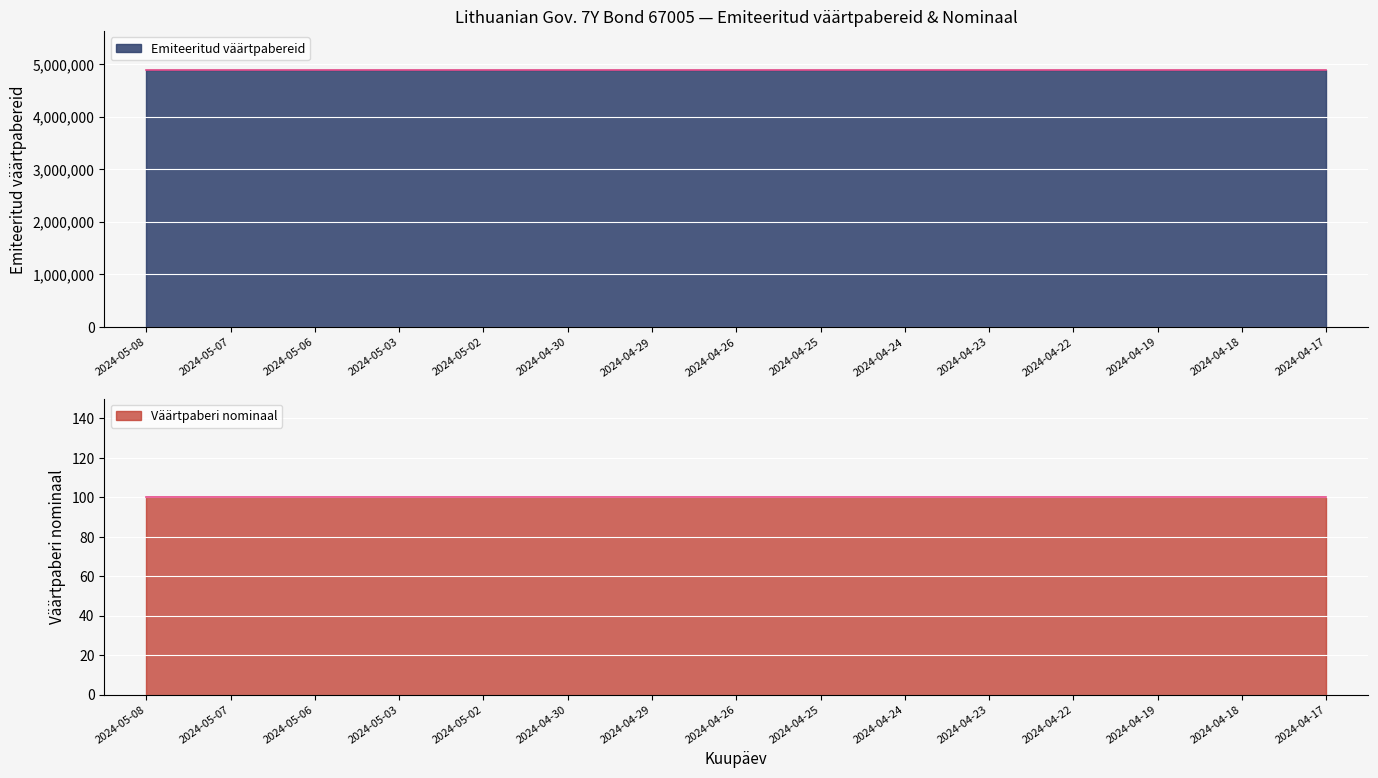

Which has a higher value, 2024-05-07 or 2024-04-23?

2024-05-07